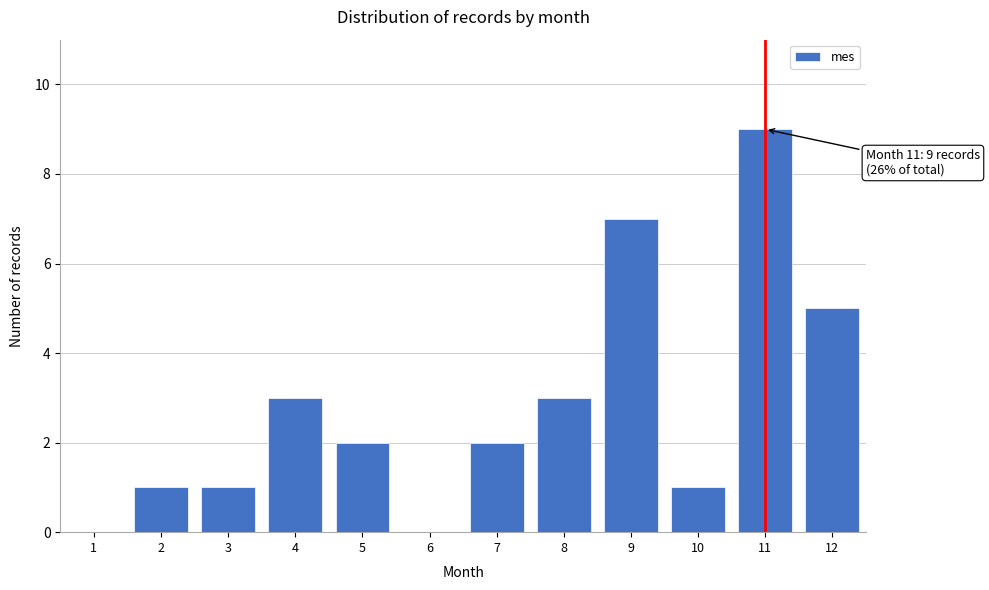

Reading left to right, what are all the values shown in this chart?

1=0	2=1	3=1	4=3	5=2	6=0	7=2	8=3	9=7	10=1	11=9	12=5